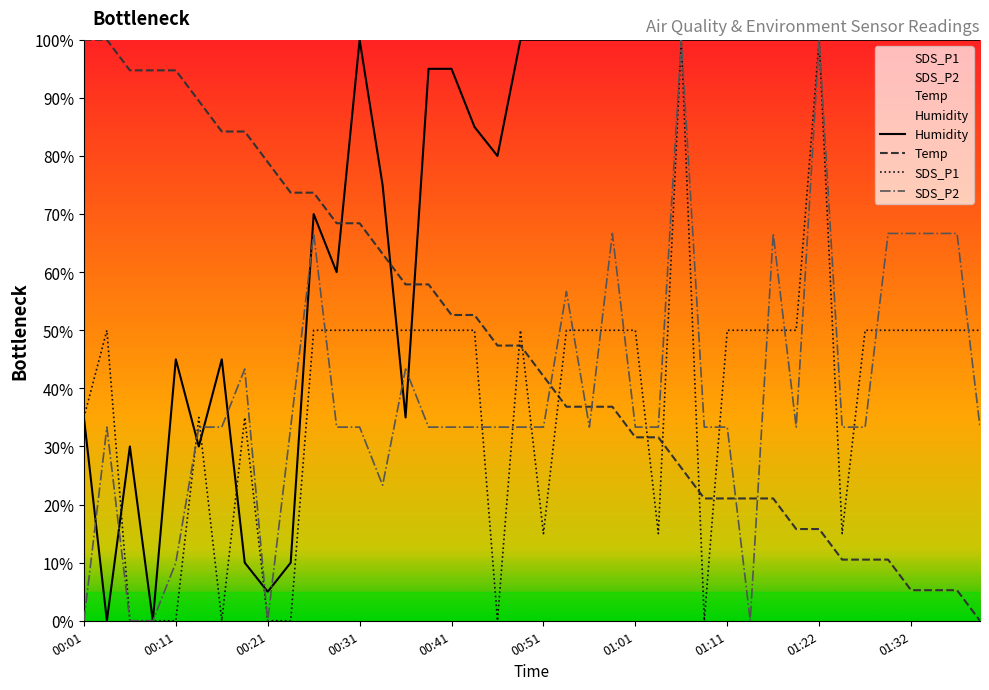

Is the value of Humidity at 00:28 greater than the value of Temp at 00:41?

Yes